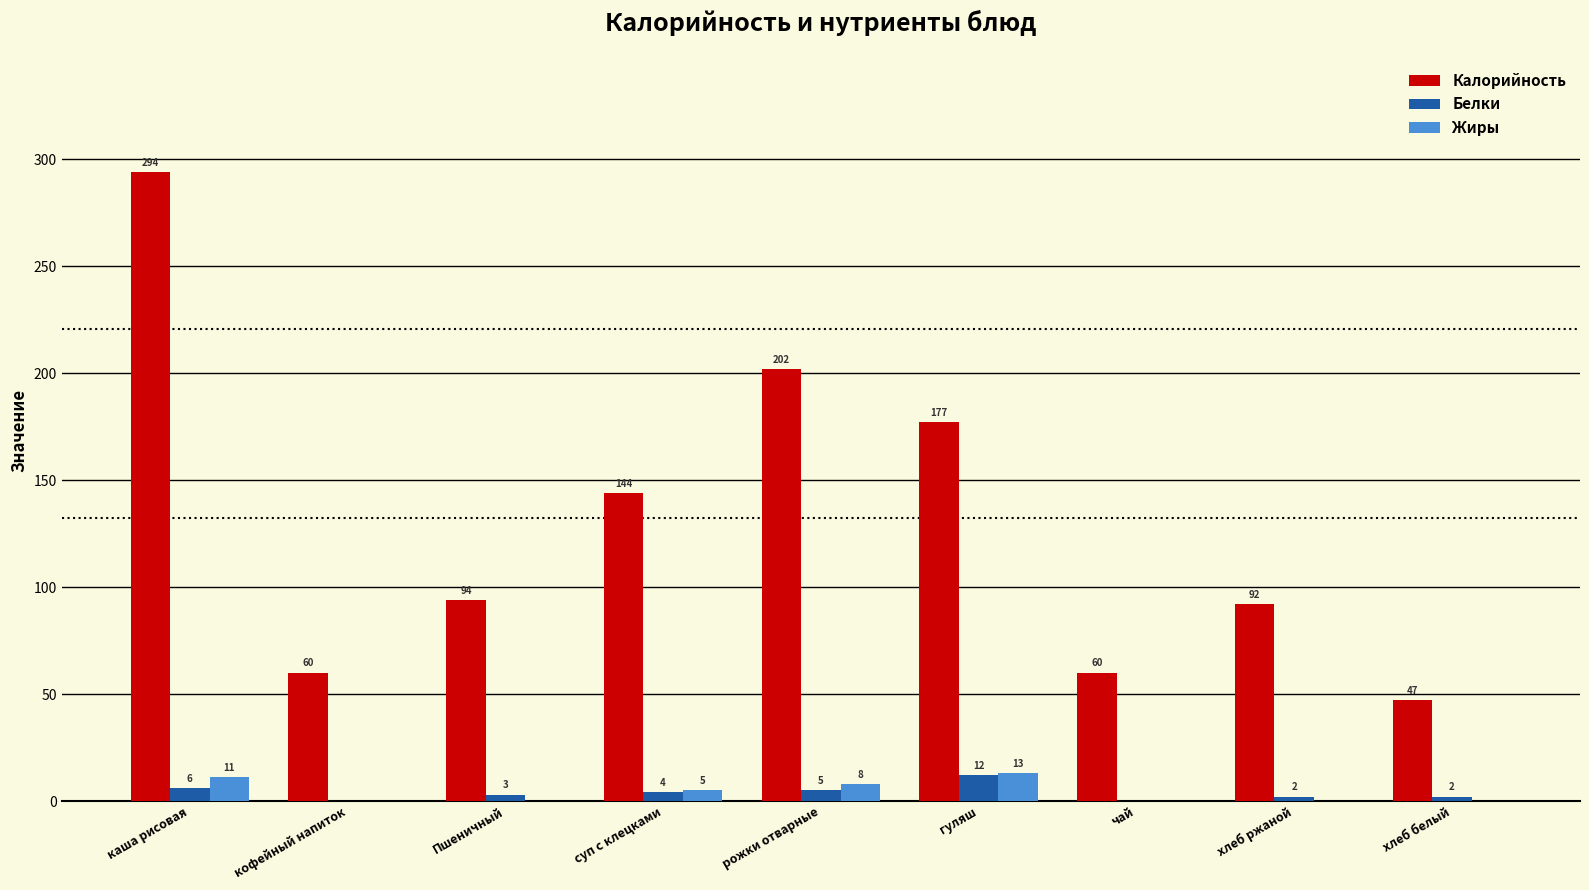

What is the difference between the Калорийность values at гуляш and Пшеничный?

83